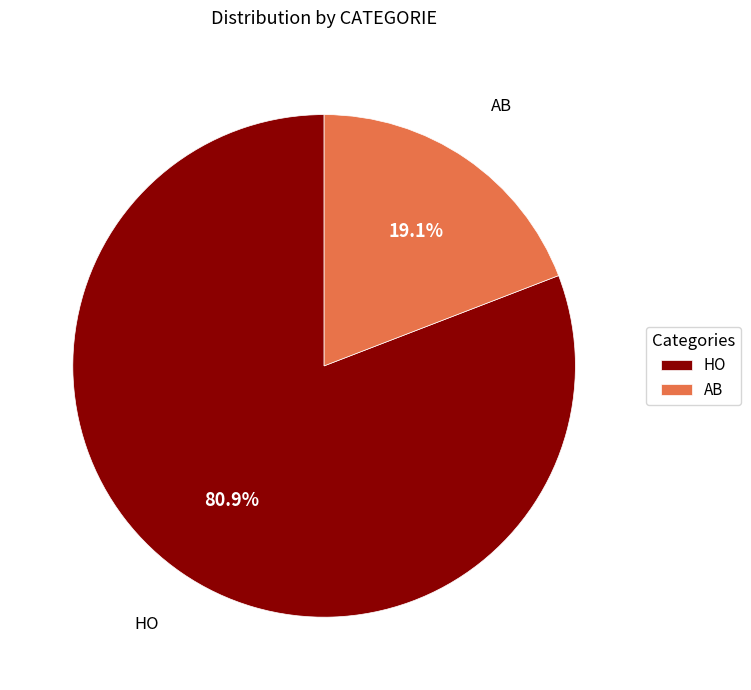

Which has a higher value, HO or AB?

HO